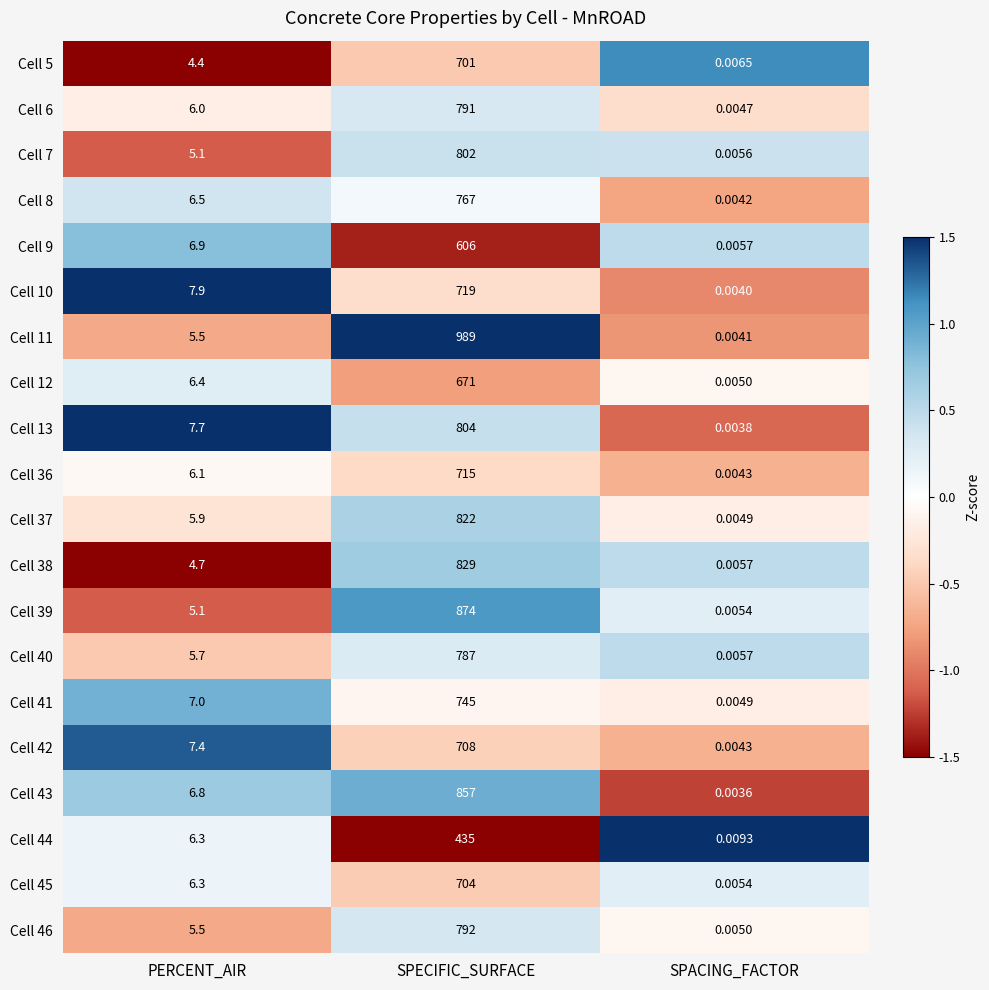

At which category does the chart reach its minimum across all series?

SPACING_FACTOR